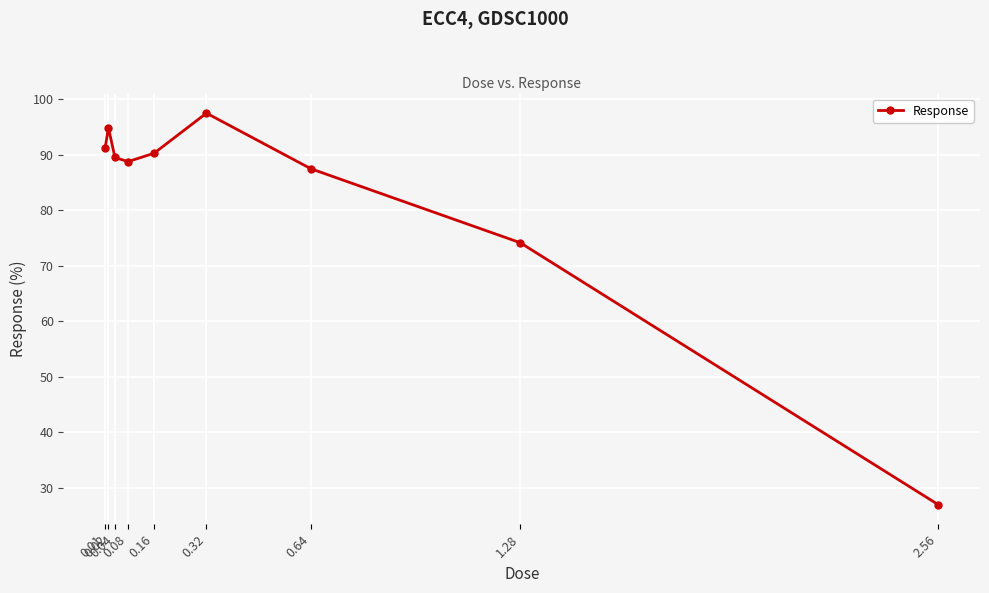

The chart shows a value of 64.3 at 0.32. True or false?

False